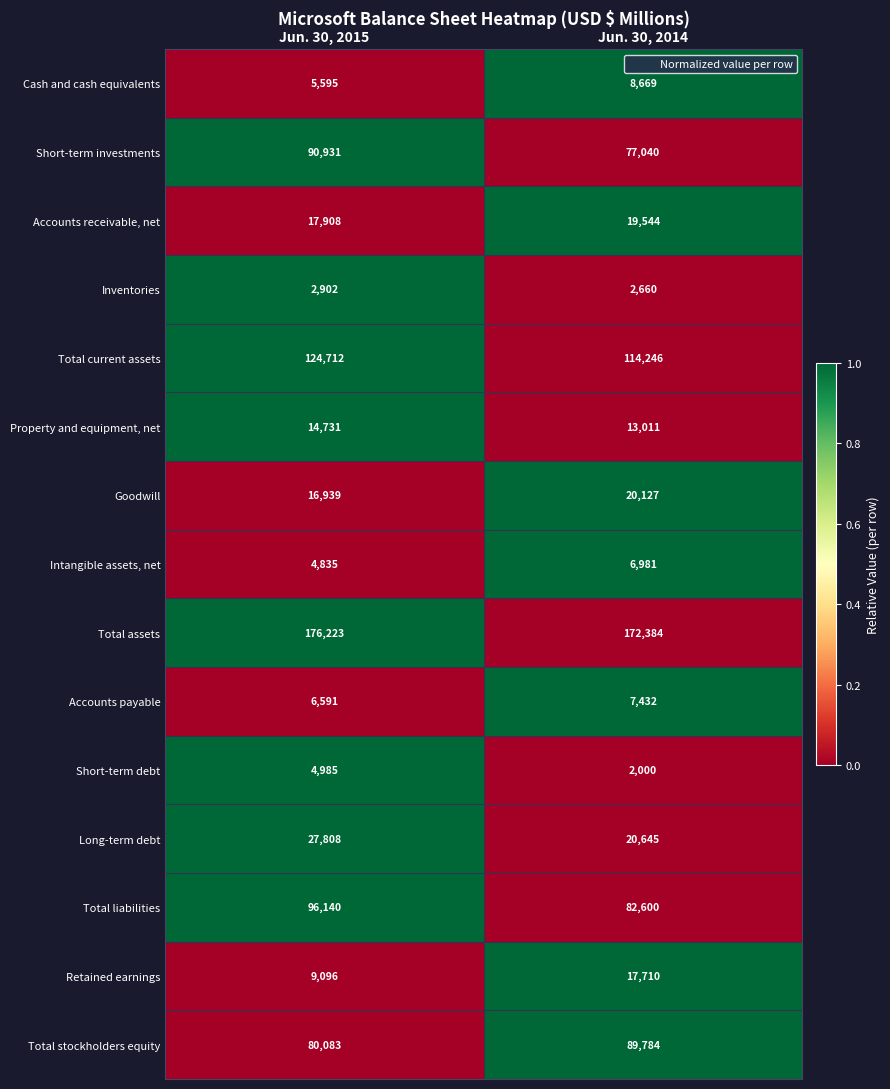

At Jun. 30, 2015, list the series in order from smallest to largest.

Inventories, Intangible assets, net, Short-term debt, Cash and cash equivalents, Accounts payable, Retained earnings, Property and equipment, net, Goodwill, Accounts receivable, net, Long-term debt, Total stockholders equity, Short-term investments, Total liabilities, Total current assets, Total assets